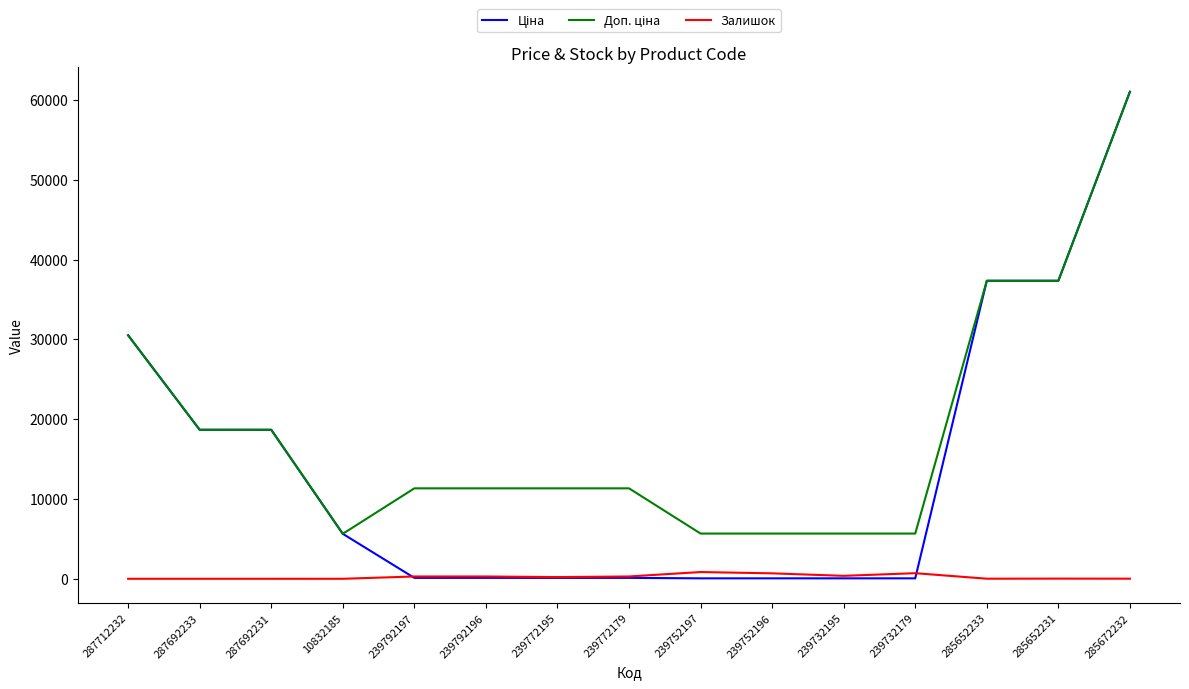

At which category is the sum across all series the highest?

285672232